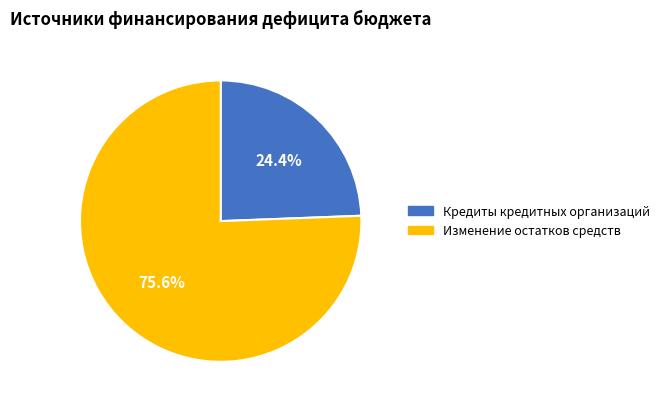

Is there a majority slice in this chart?

Yes